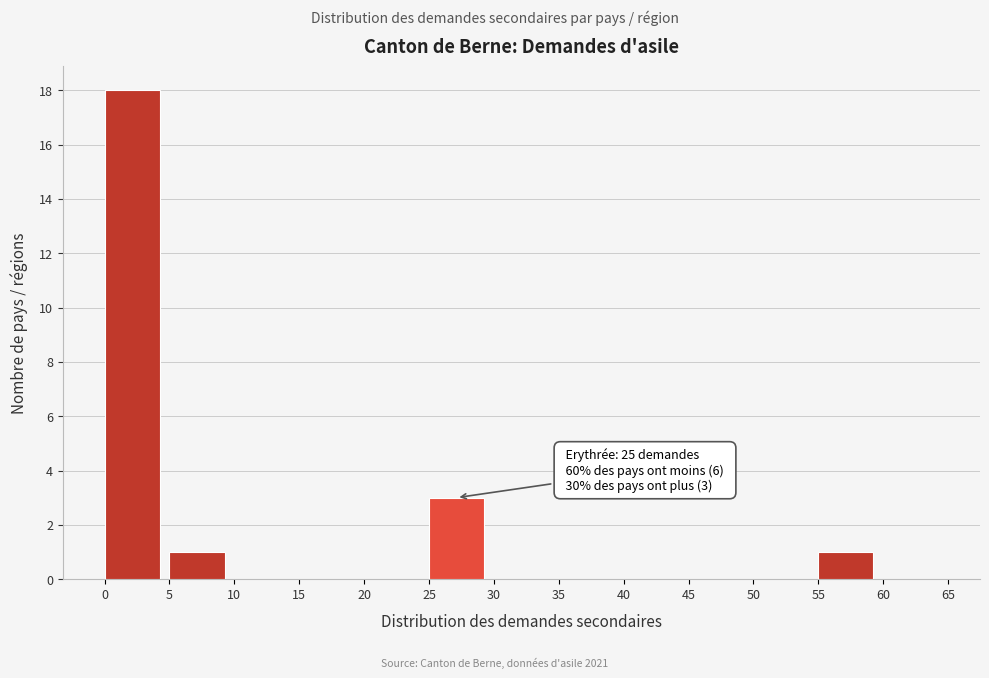

Which range on the x-axis has the tallest bar?

0 to 5